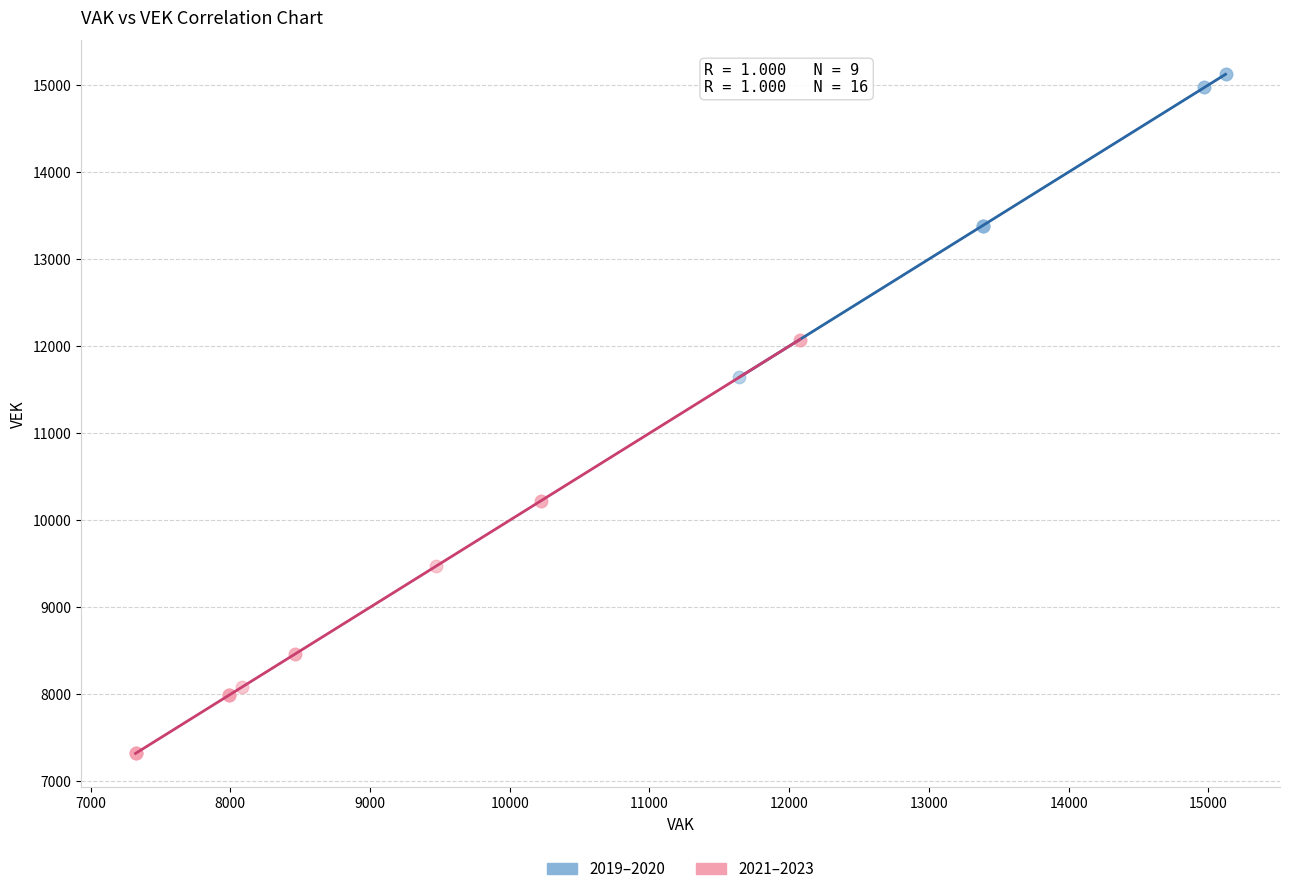

Which series has the widest spread of Y values?

2021–2023